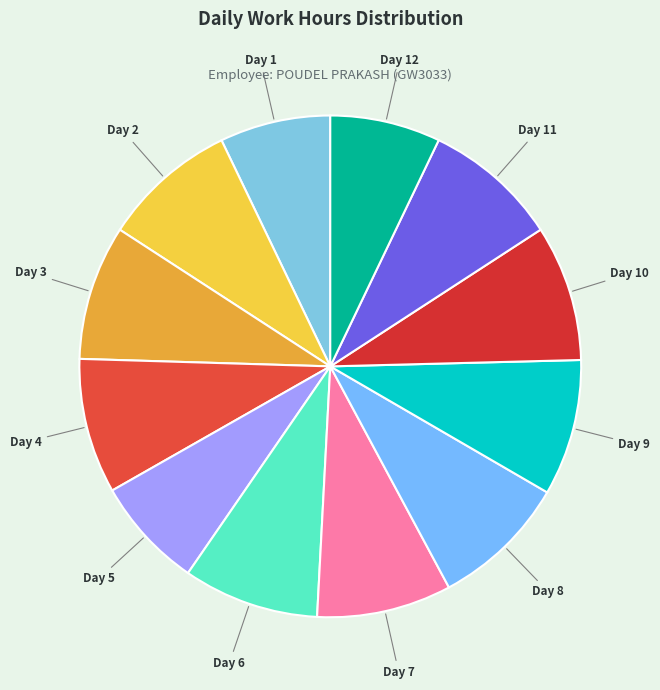

Combined, do Day 2 and Day 1 account for over 50%?

No